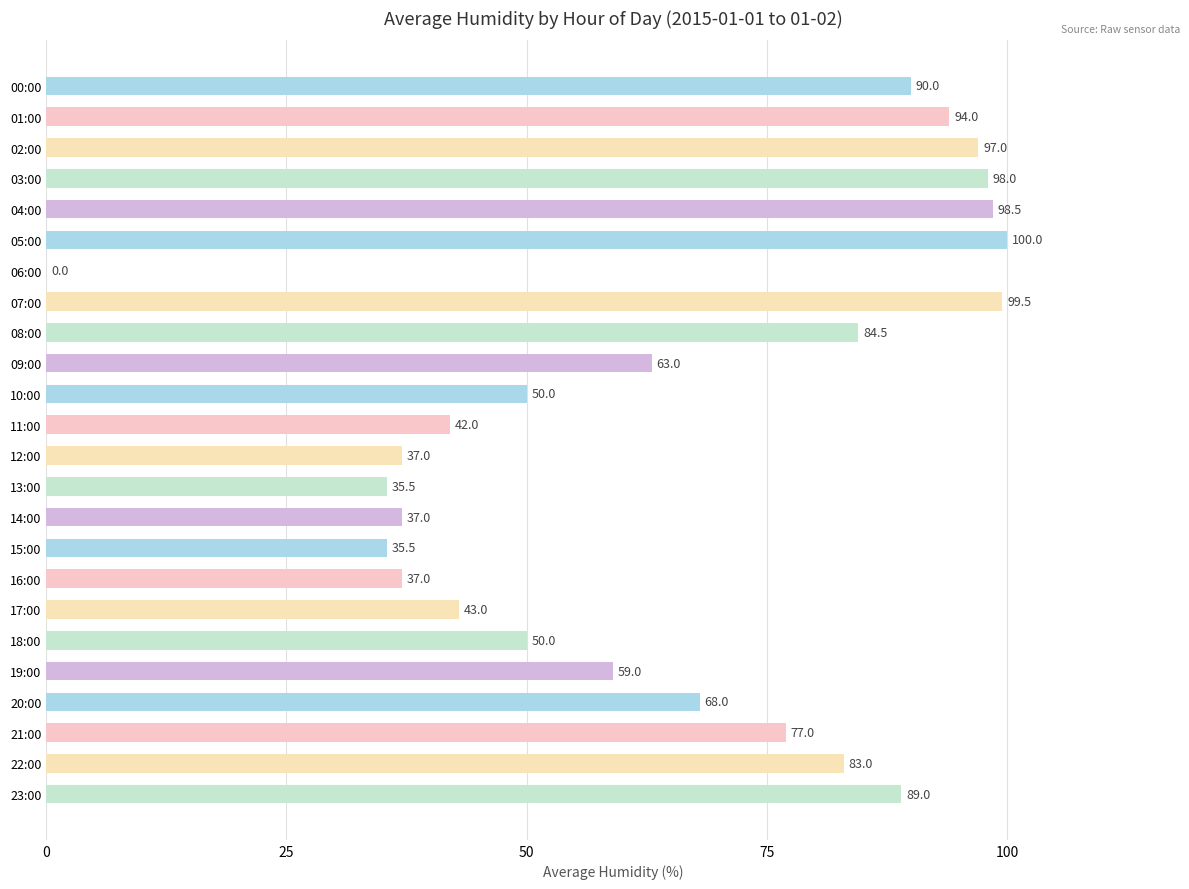

What is the sum of all values?

1567.5